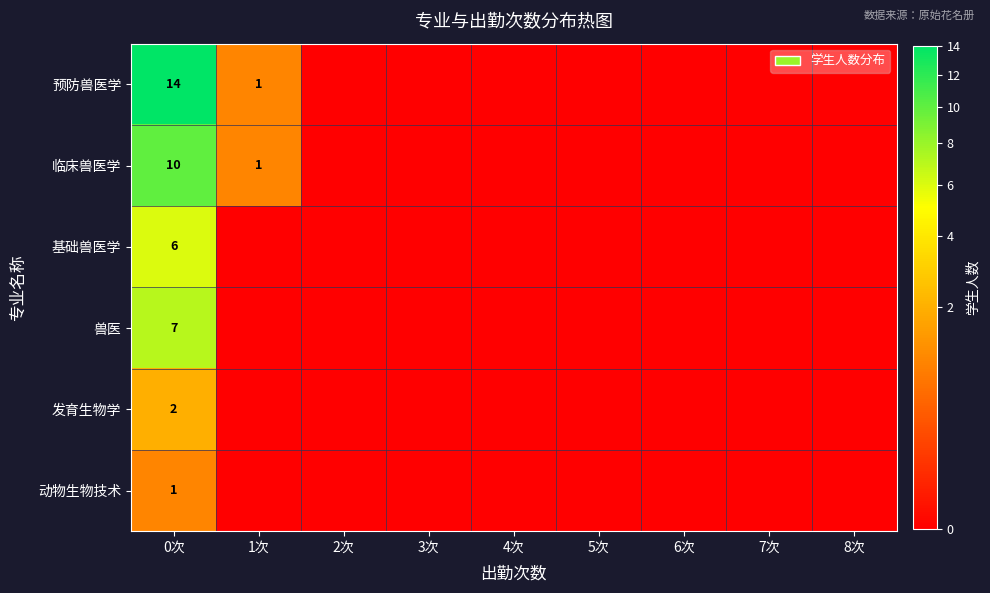

At which label does 预防兽医学 reach its minimum?

2次